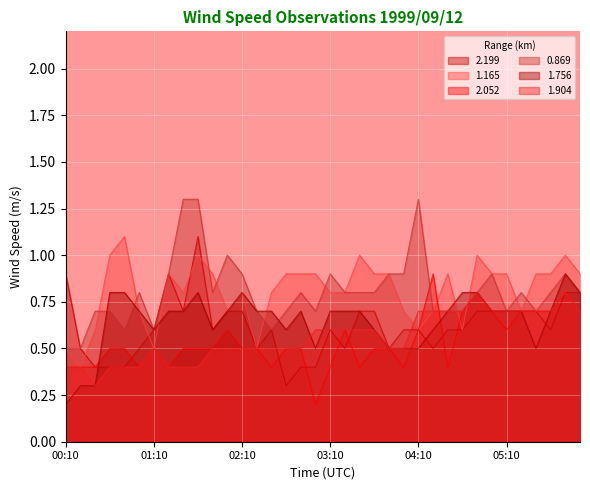

The value of 2.199 at 01:30 is 0.7. True or false?

True